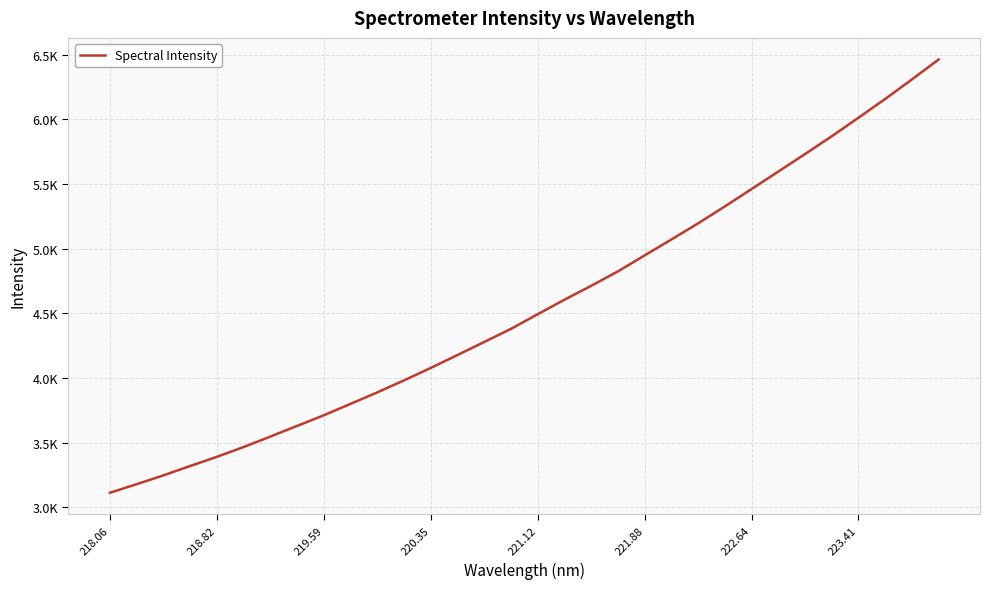

What is the average value?

4562.3